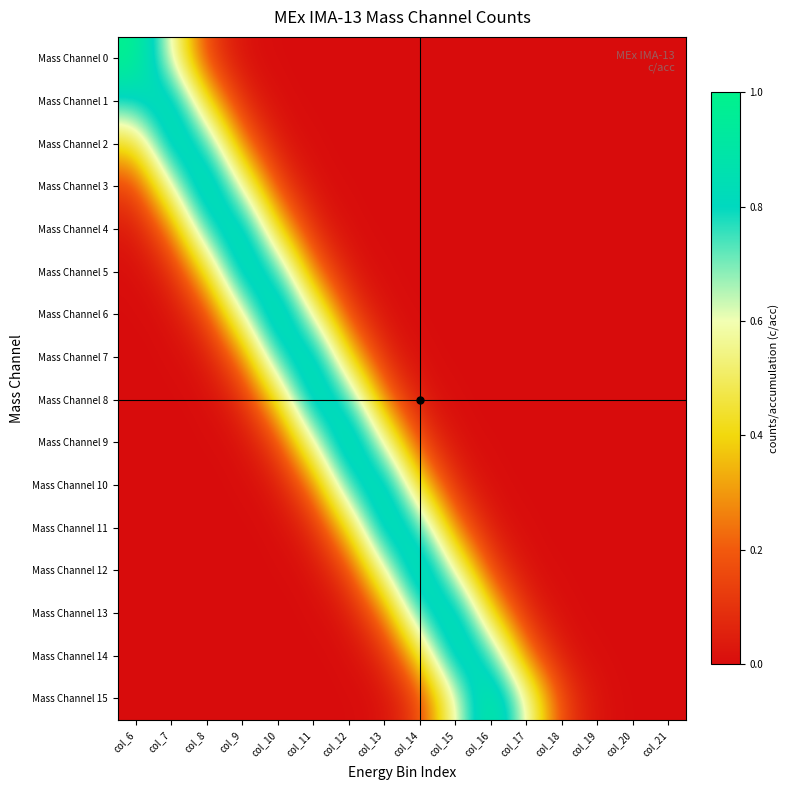

Reading right to left, extract all data points from this chart.

Mass Channel 0: col_21=0.0	col_20=0.0	col_19=0.0	col_18=0.0	col_17=0.0	col_16=0.0	col_15=0.0	col_14=0.0	col_13=0.0	col_12=0.0	col_11=0.0	col_10=0.0	col_9=0.0	col_8=0.1	col_7=0.6	col_6=1.0
Mass Channel 1: col_21=0.0	col_20=0.0	col_19=0.0	col_18=0.0	col_17=0.0	col_16=0.0	col_15=0.0	col_14=0.0	col_13=0.0	col_12=0.0	col_11=0.0	col_10=0.0	col_9=0.1	col_8=0.4	col_7=0.9	col_6=0.8
Mass Channel 2: col_21=0.0	col_20=0.0	col_19=0.0	col_18=0.0	col_17=0.0	col_16=0.0	col_15=0.0	col_14=0.0	col_13=0.0	col_12=0.0	col_11=0.0	col_10=0.0	col_9=0.2	col_8=0.8	col_7=0.9	col_6=0.4
Mass Channel 3: col_21=0.0	col_20=0.0	col_19=0.0	col_18=0.0	col_17=0.0	col_16=0.0	col_15=0.0	col_14=0.0	col_13=0.0	col_12=0.0	col_11=0.0	col_10=0.1	col_9=0.6	col_8=1.0	col_7=0.6	col_6=0.1
Mass Channel 4: col_21=0.0	col_20=0.0	col_19=0.0	col_18=0.0	col_17=0.0	col_16=0.0	col_15=0.0	col_14=0.0	col_13=0.0	col_12=0.0	col_11=0.1	col_10=0.4	col_9=0.9	col_8=0.8	col_7=0.2	col_6=0.0
Mass Channel 5: col_21=0.0	col_20=0.0	col_19=0.0	col_18=0.0	col_17=0.0	col_16=0.0	col_15=0.0	col_14=0.0	col_13=0.0	col_12=0.0	col_11=0.2	col_10=0.8	col_9=0.9	col_8=0.4	col_7=0.1	col_6=0.0
Mass Channel 6: col_21=0.0	col_20=0.0	col_19=0.0	col_18=0.0	col_17=0.0	col_16=0.0	col_15=0.0	col_14=0.0	col_13=0.0	col_12=0.1	col_11=0.6	col_10=1.0	col_9=0.6	col_8=0.1	col_7=0.0	col_6=0.0
Mass Channel 7: col_21=0.0	col_20=0.0	col_19=0.0	col_18=0.0	col_17=0.0	col_16=0.0	col_15=0.0	col_14=0.0	col_13=0.1	col_12=0.4	col_11=0.9	col_10=0.8	col_9=0.2	col_8=0.0	col_7=0.0	col_6=0.0
Mass Channel 8: col_21=0.0	col_20=0.0	col_19=0.0	col_18=0.0	col_17=0.0	col_16=0.0	col_15=0.0	col_14=0.0	col_13=0.2	col_12=0.8	col_11=0.9	col_10=0.4	col_9=0.1	col_8=0.0	col_7=0.0	col_6=0.0
Mass Channel 9: col_21=0.0	col_20=0.0	col_19=0.0	col_18=0.0	col_17=0.0	col_16=0.0	col_15=0.0	col_14=0.1	col_13=0.6	col_12=1.0	col_11=0.6	col_10=0.1	col_9=0.0	col_8=0.0	col_7=0.0	col_6=0.0
Mass Channel 10: col_21=0.0	col_20=0.0	col_19=0.0	col_18=0.0	col_17=0.0	col_16=0.0	col_15=0.1	col_14=0.4	col_13=0.9	col_12=0.8	col_11=0.2	col_10=0.0	col_9=0.0	col_8=0.0	col_7=0.0	col_6=0.0
Mass Channel 11: col_21=0.0	col_20=0.0	col_19=0.0	col_18=0.0	col_17=0.0	col_16=0.0	col_15=0.2	col_14=0.8	col_13=0.9	col_12=0.4	col_11=0.1	col_10=0.0	col_9=0.0	col_8=0.0	col_7=0.0	col_6=0.0
Mass Channel 12: col_21=0.0	col_20=0.0	col_19=0.0	col_18=0.0	col_17=0.0	col_16=0.1	col_15=0.6	col_14=1.0	col_13=0.6	col_12=0.1	col_11=0.0	col_10=0.0	col_9=0.0	col_8=0.0	col_7=0.0	col_6=0.0
Mass Channel 13: col_21=0.0	col_20=0.0	col_19=0.0	col_18=0.0	col_17=0.1	col_16=0.4	col_15=0.9	col_14=0.8	col_13=0.2	col_12=0.0	col_11=0.0	col_10=0.0	col_9=0.0	col_8=0.0	col_7=0.0	col_6=0.0
Mass Channel 14: col_21=0.0	col_20=0.0	col_19=0.0	col_18=0.0	col_17=0.2	col_16=0.8	col_15=0.9	col_14=0.4	col_13=0.1	col_12=0.0	col_11=0.0	col_10=0.0	col_9=0.0	col_8=0.0	col_7=0.0	col_6=0.0
Mass Channel 15: col_21=0.0	col_20=0.0	col_19=0.0	col_18=0.1	col_17=0.6	col_16=1.0	col_15=0.6	col_14=0.1	col_13=0.0	col_12=0.0	col_11=0.0	col_10=0.0	col_9=0.0	col_8=0.0	col_7=0.0	col_6=0.0